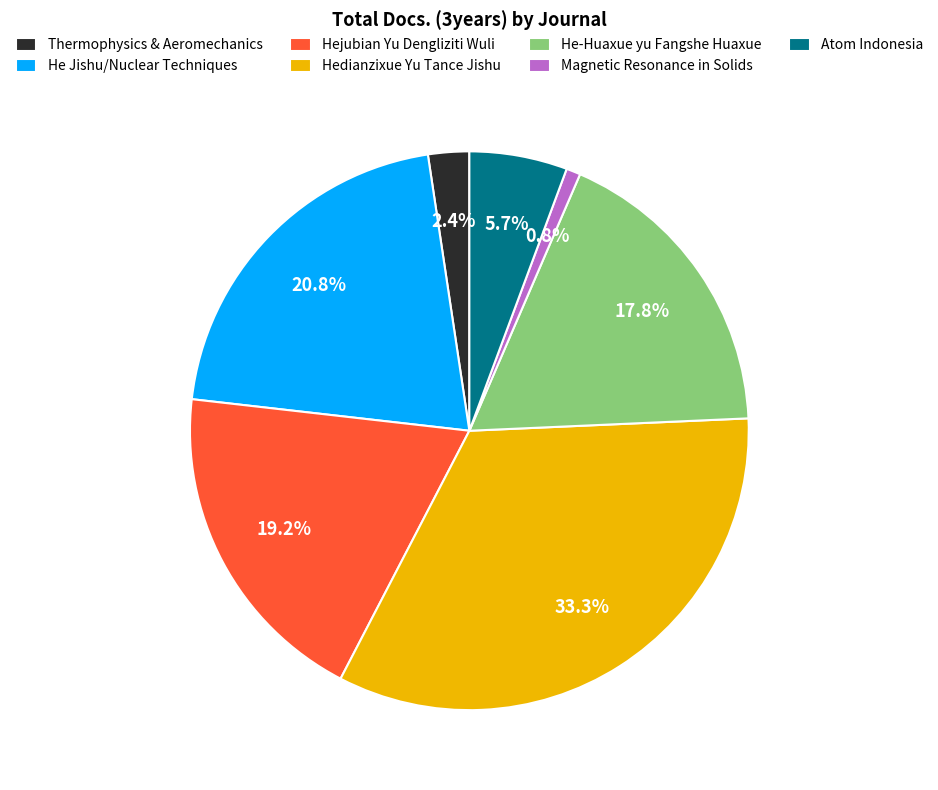

Which has a higher value, Magnetic Resonance in Solids or He-Huaxue yu Fangshe Huaxue?

He-Huaxue yu Fangshe Huaxue